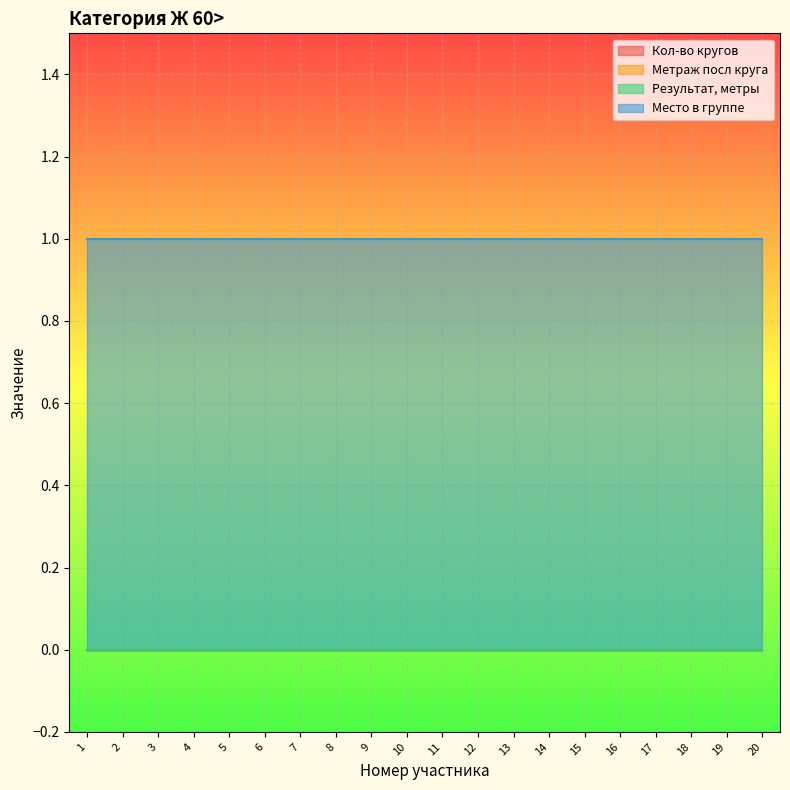

Which series has the largest range (max minus min)?

Кол-во кругов